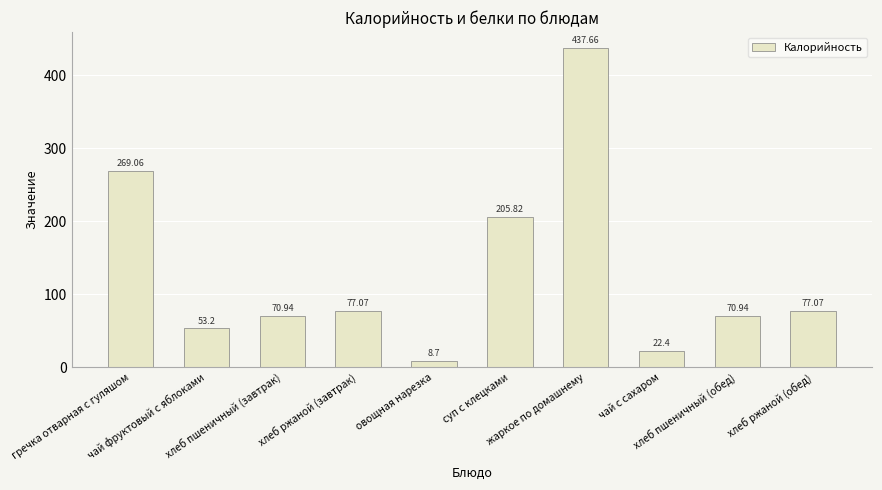

Does the chart contain any negative values?

No